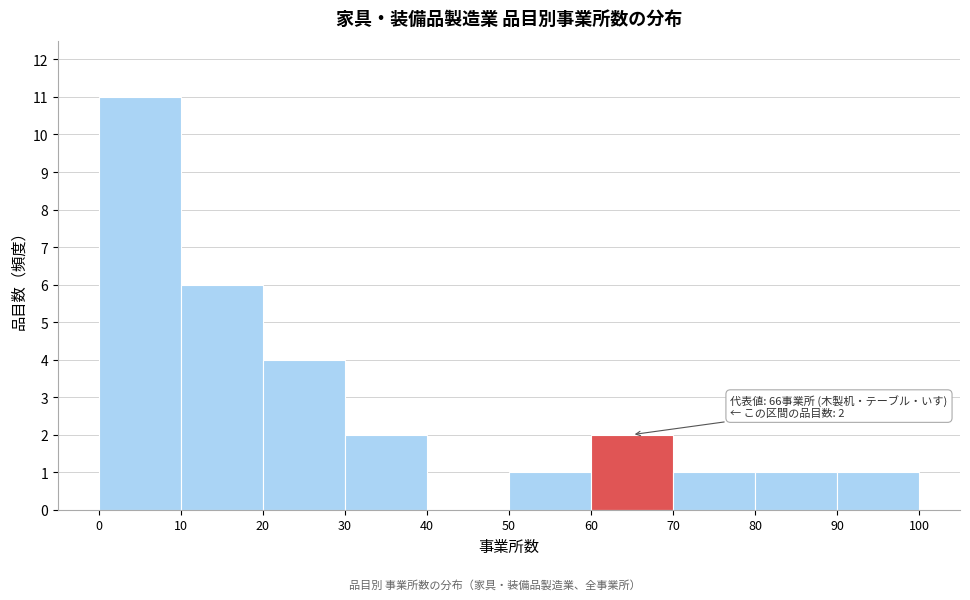

Over which range of the x-axis is the bar tallest?

0 to 10